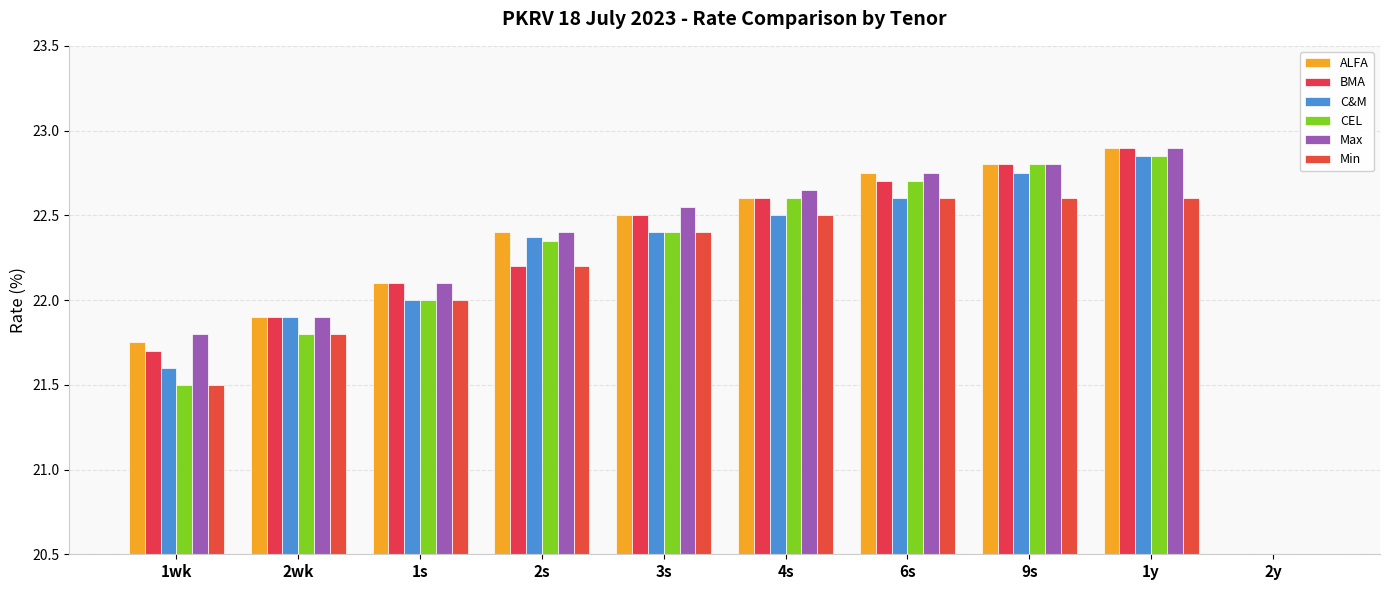

At 2y, list the series in order from smallest to largest.

Min, BMA, C&M, CEL, ALFA, Max